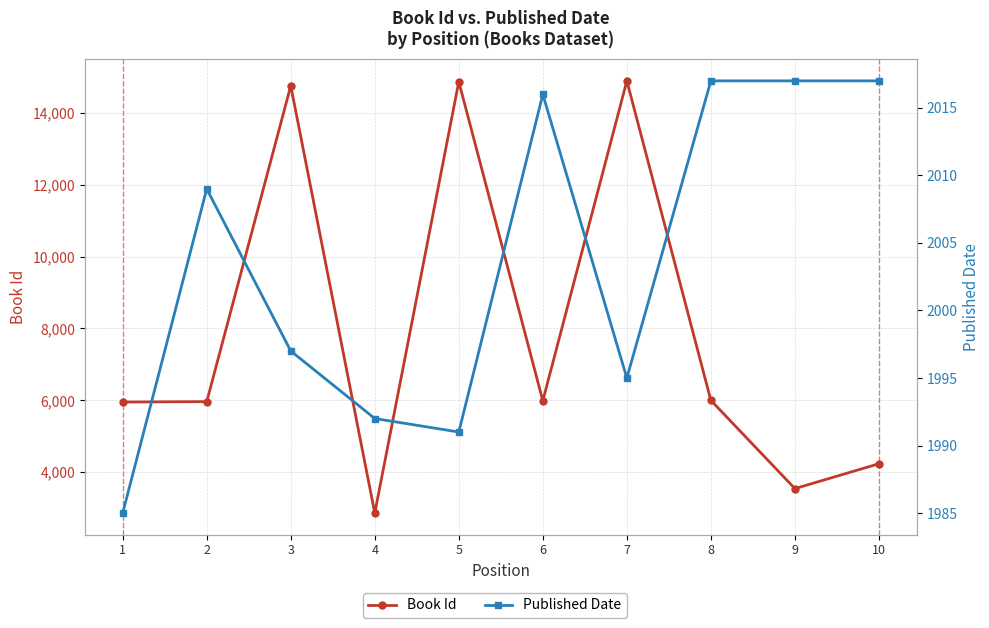

What are all the series names shown in the legend?

Book Id, Published Date